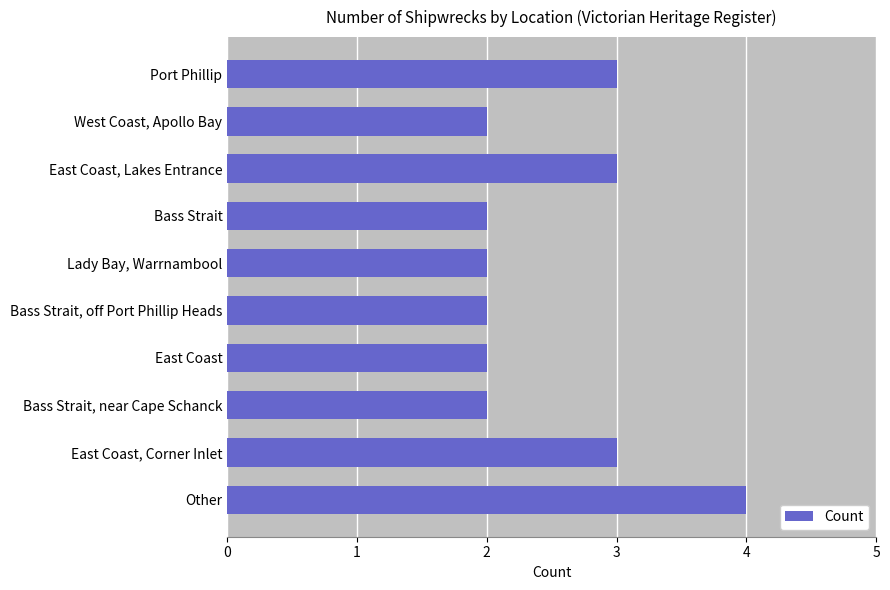

What is the approximate value at Other?

4